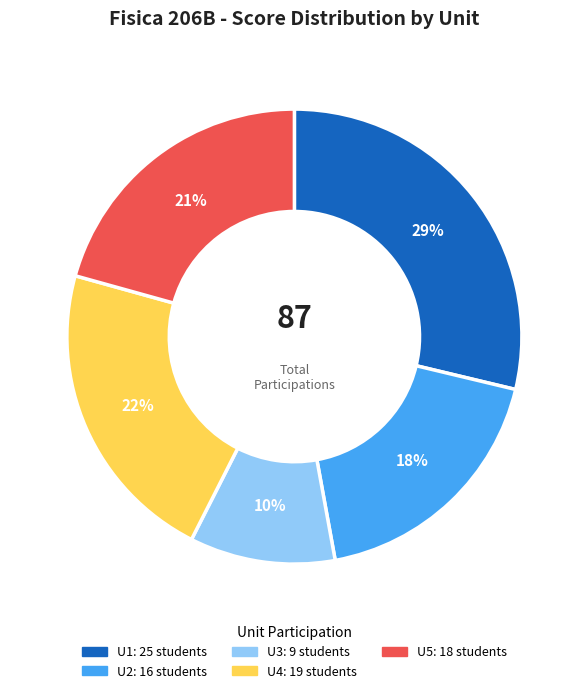

Which category has the biggest portion of the pie?

U1